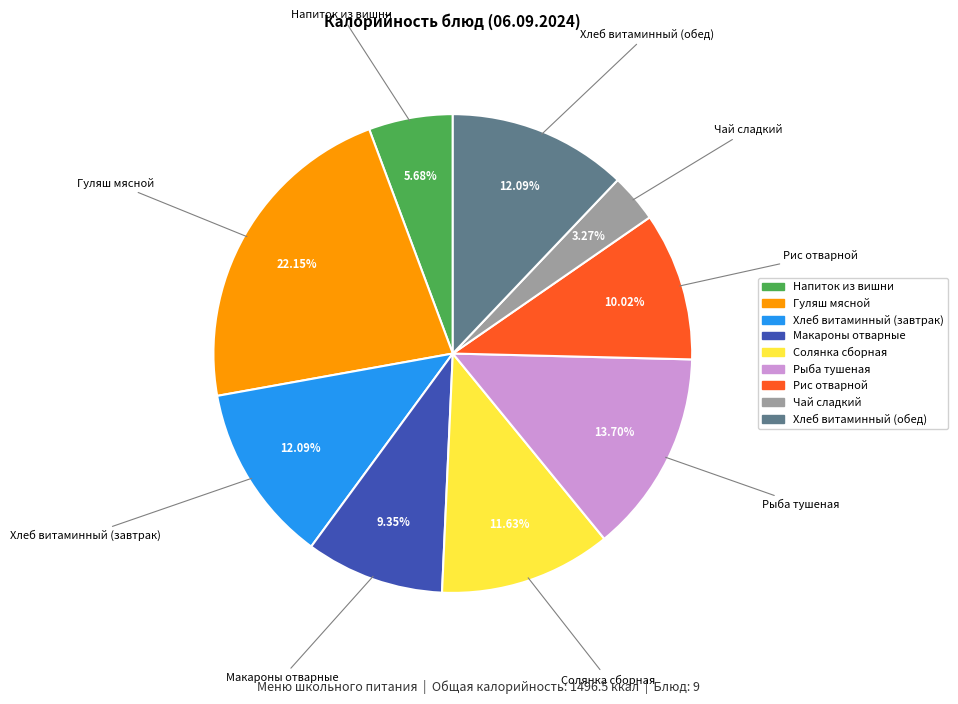

What percentage is the Хлеб витаминный (завтрак) slice, to the nearest percent?

12%